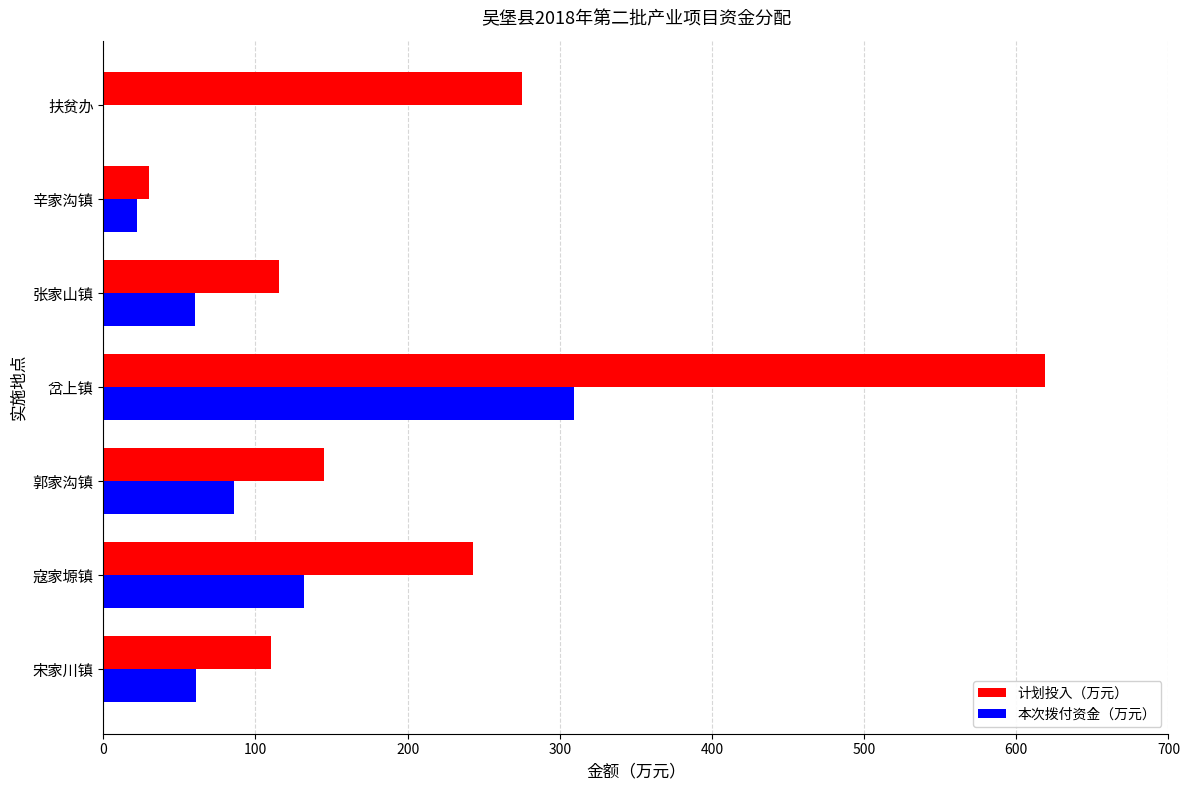

Is the value of 本次拨付资金（万元） at 扶贫办 greater than the value of 计划投入（万元） at 张家山镇?

No